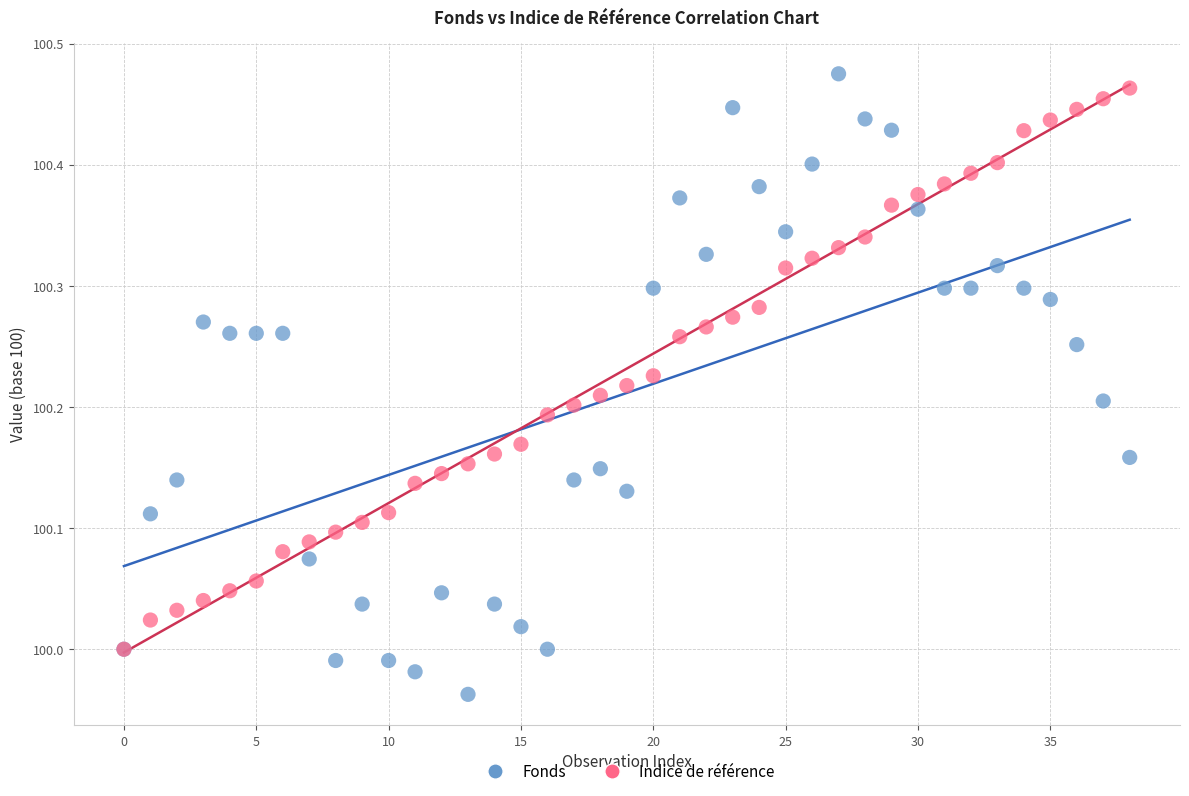

Which series has the largest Y range (max minus min)?

Fonds